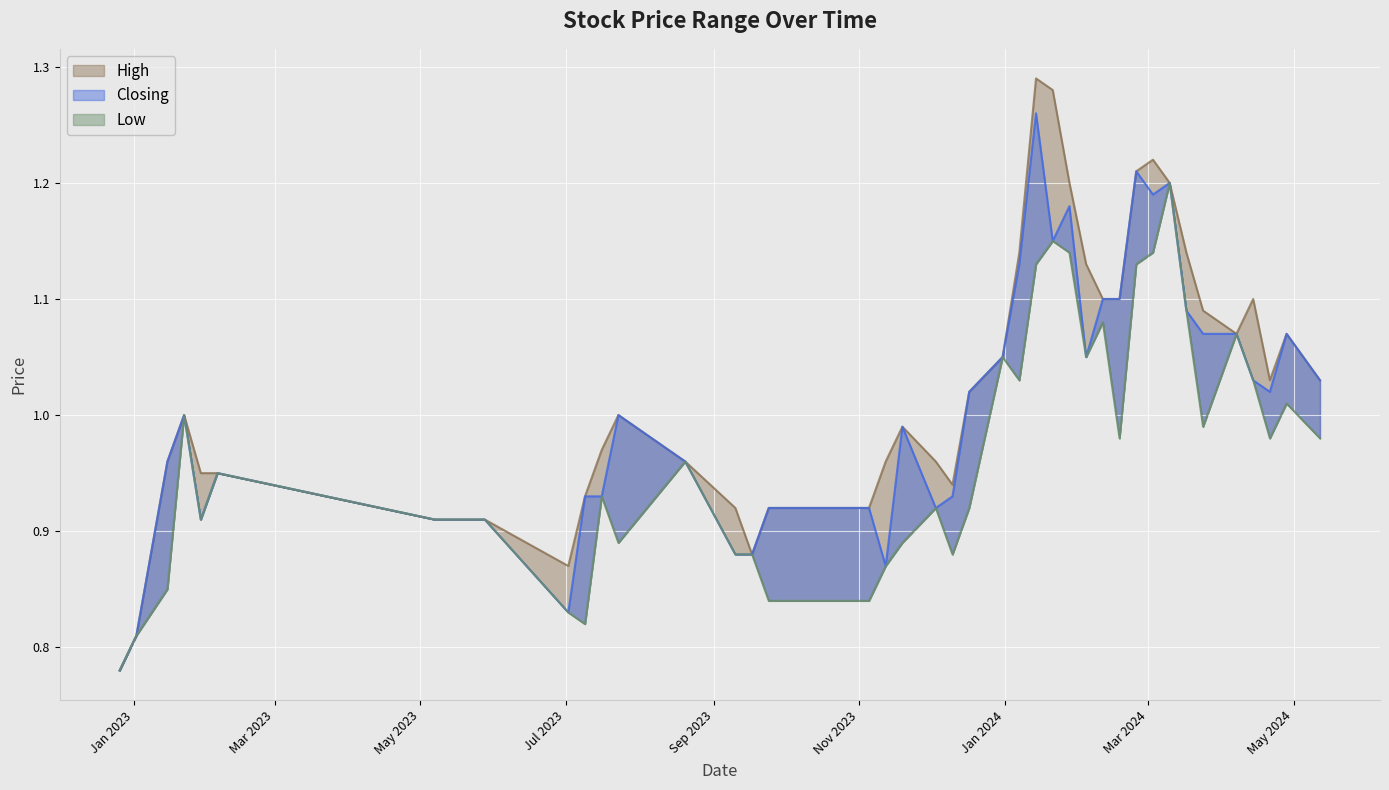

Where is Closing nearest to the value 1?

23/07/2023